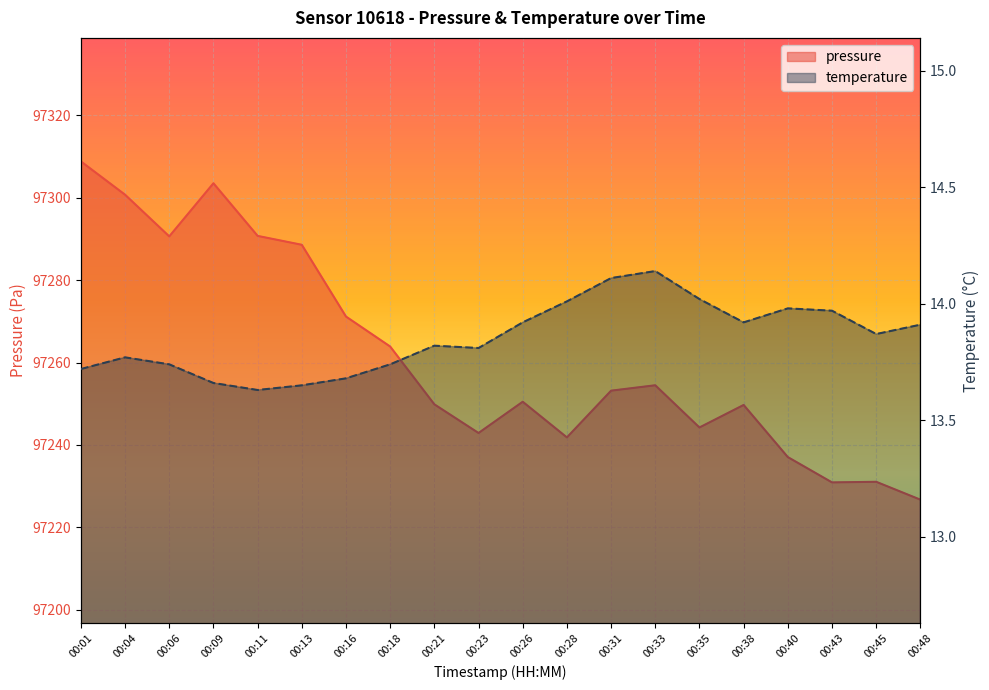

How many data points in pressure are above 97253?

10